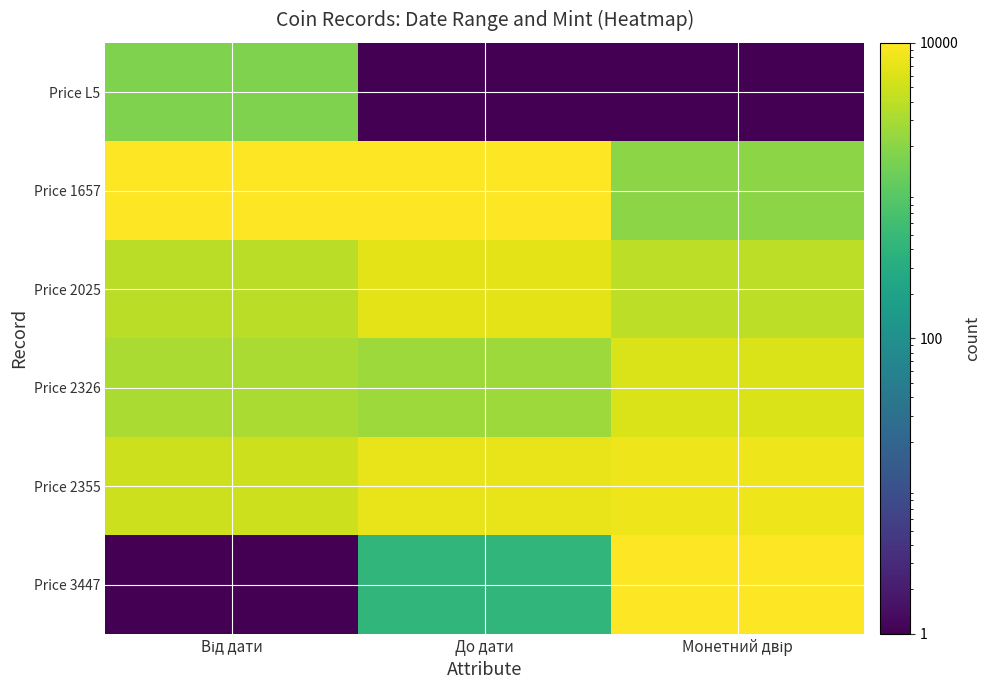

What is the smallest value displayed?

1.0